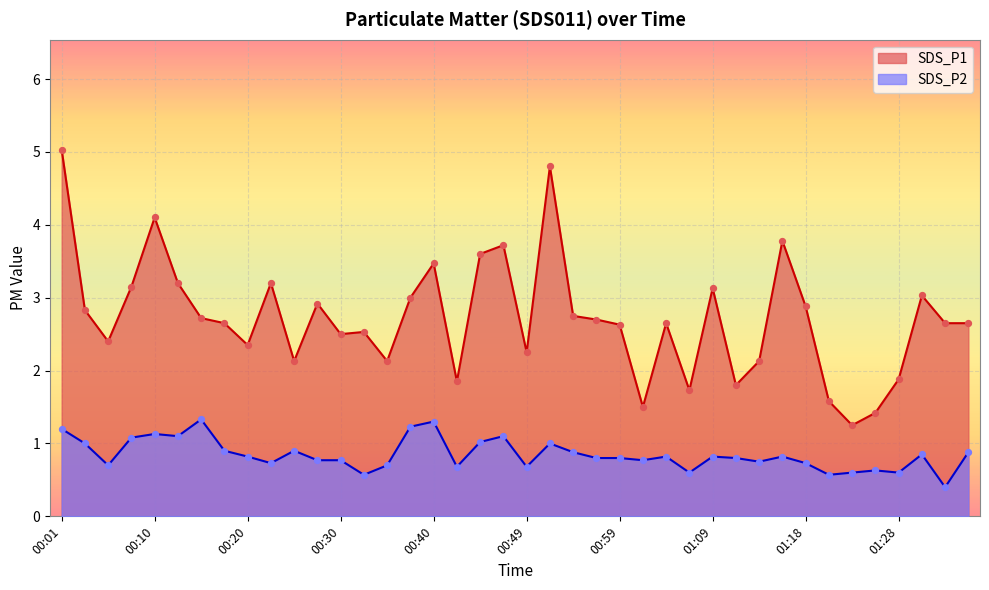

What is the total value across all series at 00:22?

3.9